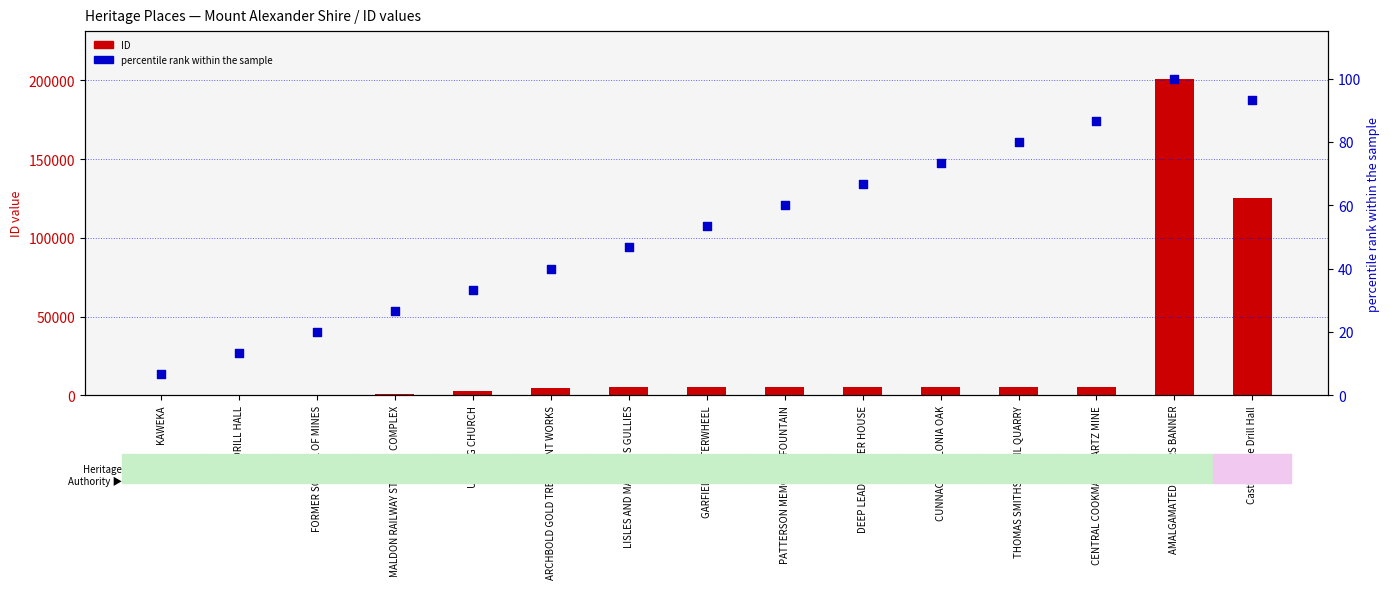

Which series contains the highest Y value?

ID